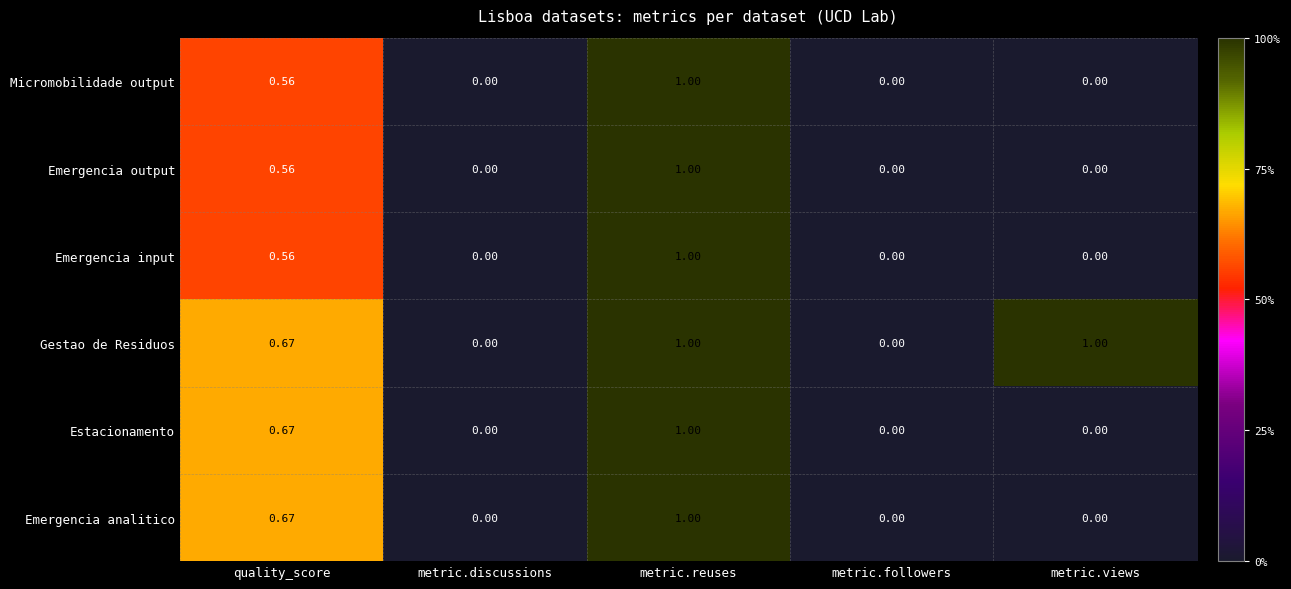

Is the value of Estacionamento at metric.views greater than the value of Emergencia analitico at metric.reuses?

No